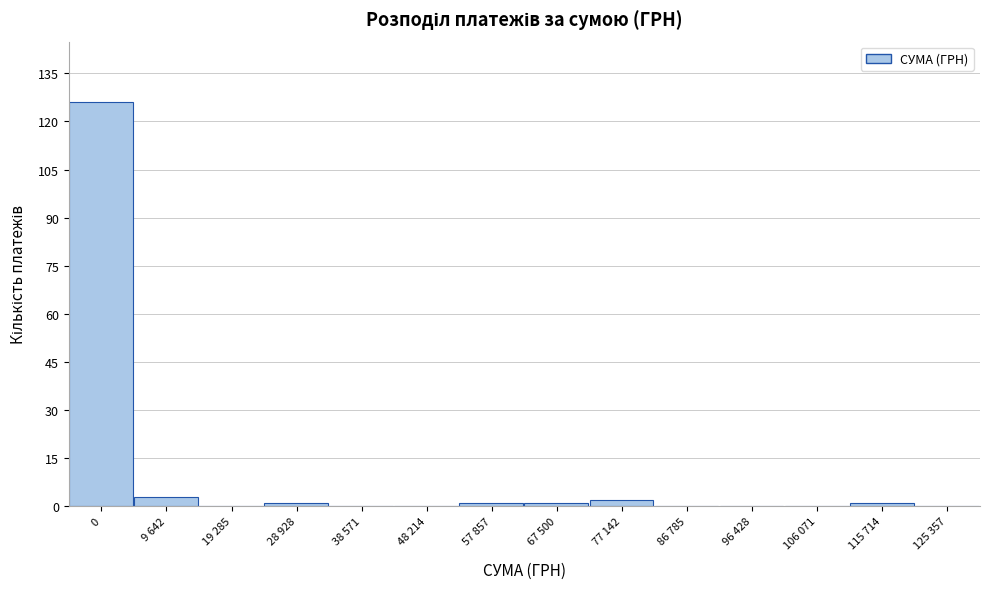

Reading left to right, transcribe all the data shown in this chart.

0=126	9 642=3	19 285=0	28 928=1	38 571=0	48 214=0	57 857=1	67 500=1	77 142=2	86 785=0	96 428=0	106 071=0	115 714=1	125 357=0